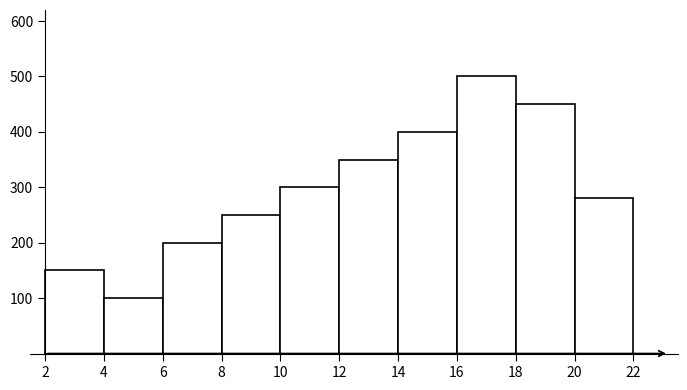

What is the height of the bar covering 10 to 12 on the x-axis? The values are not printed on the chart, so give them approximately, as read against the axis.

300